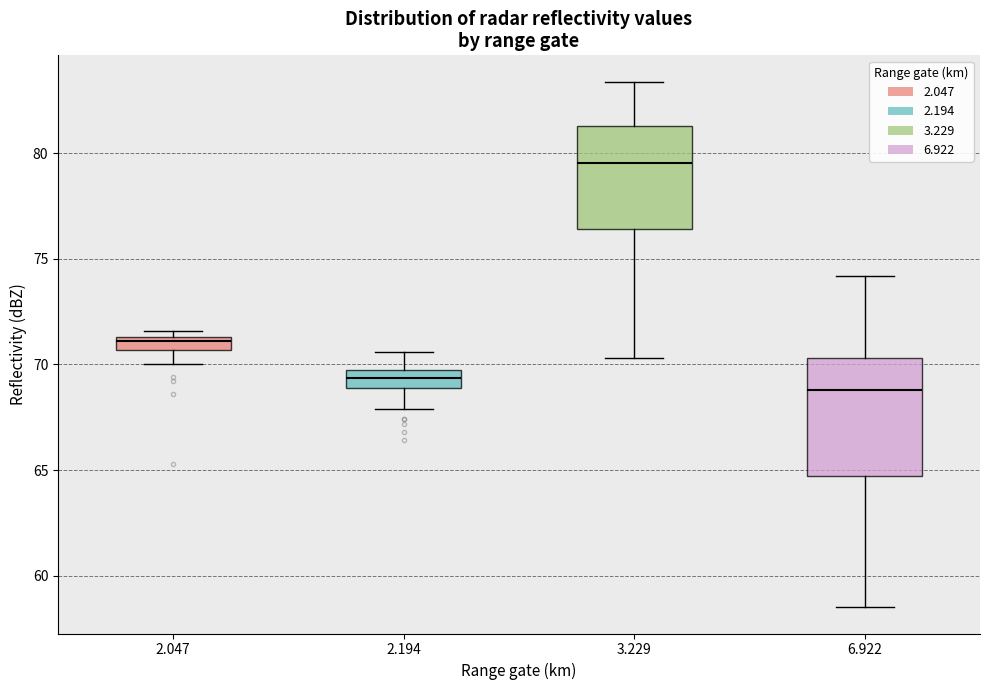

Which box is the tallest, from its lower edge to its upper edge?

6.922